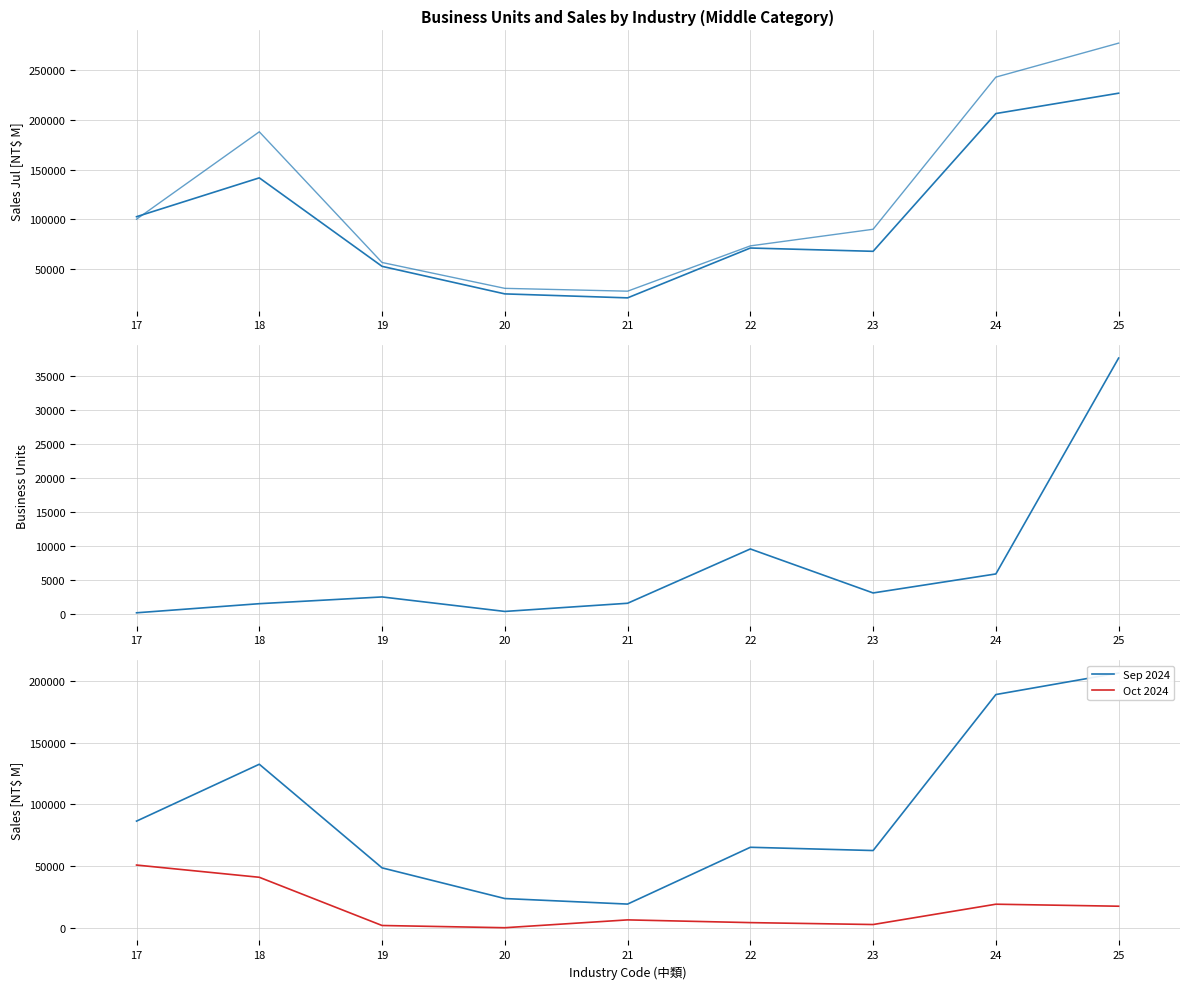

At which label is Sep 2024 closest to 112809?

18